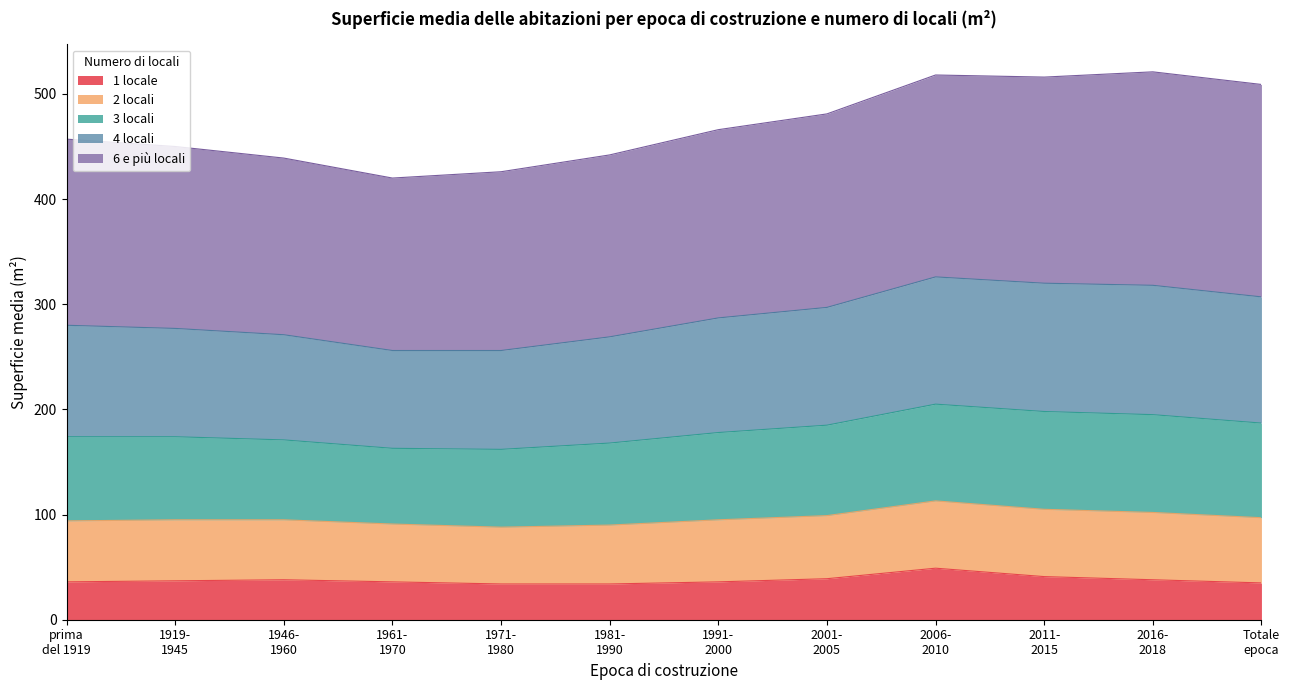

What is the difference between the maximum and minimum values in the 1 locale series?

15